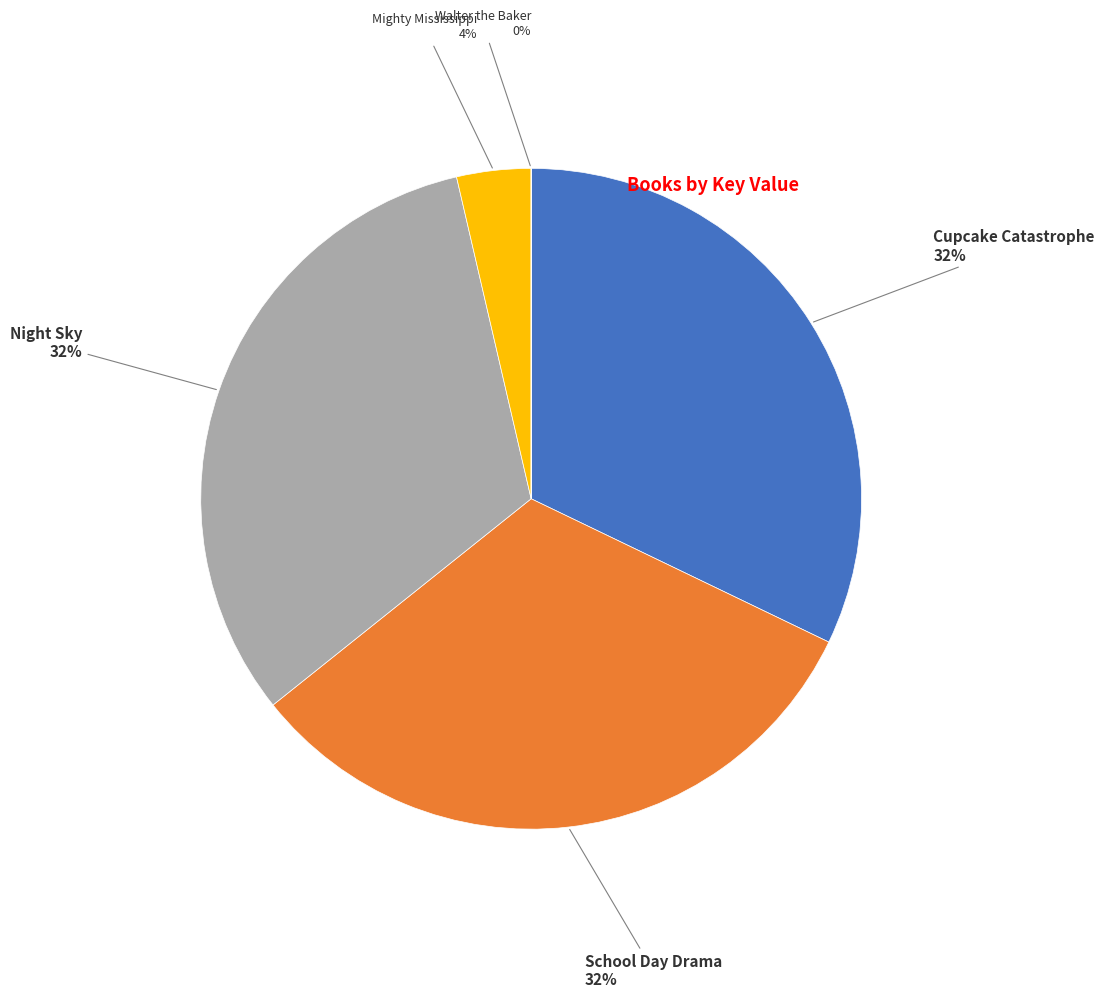

To the nearest percent, what is the average slice percentage?

20%